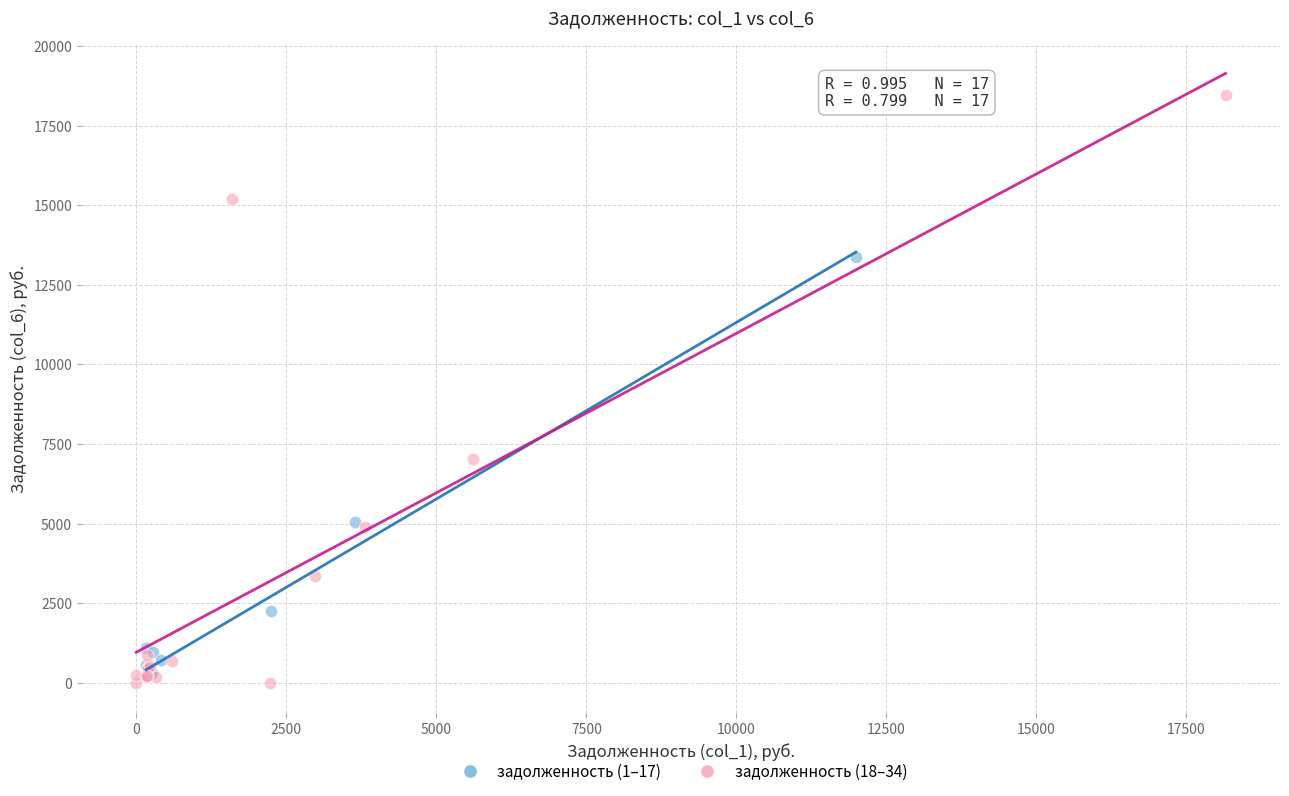

What are all the series names shown in the legend?

задолженность (1–17), задолженность (18–34)